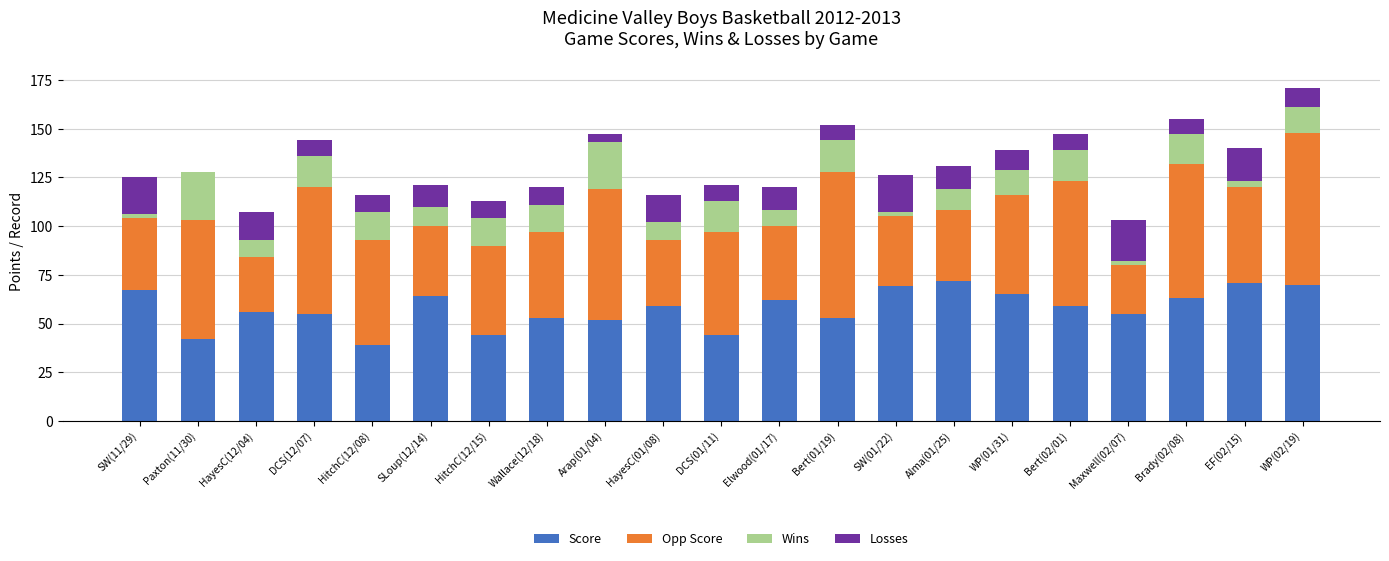

What is the highest value of the Score series?

72